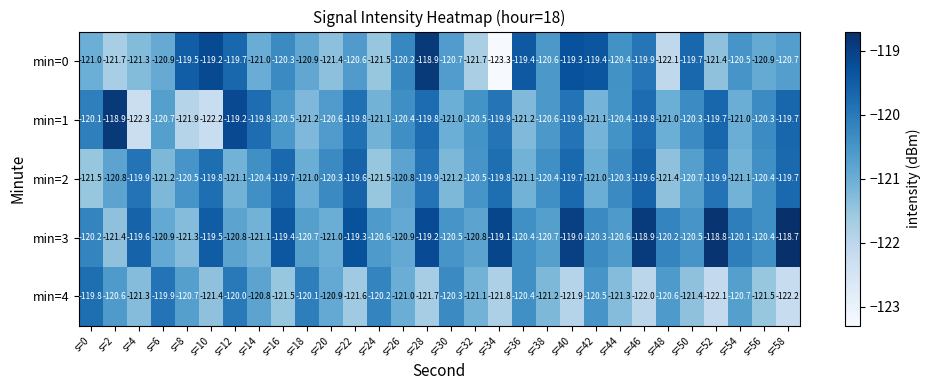

At how many categories does at least one series exceed -122?

30